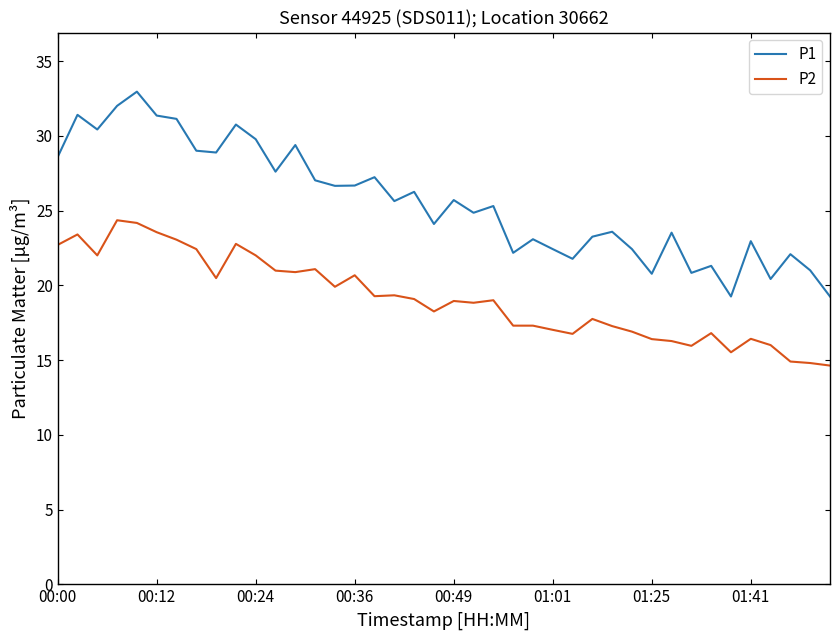

What is the lowest value of the P2 series?

14.6